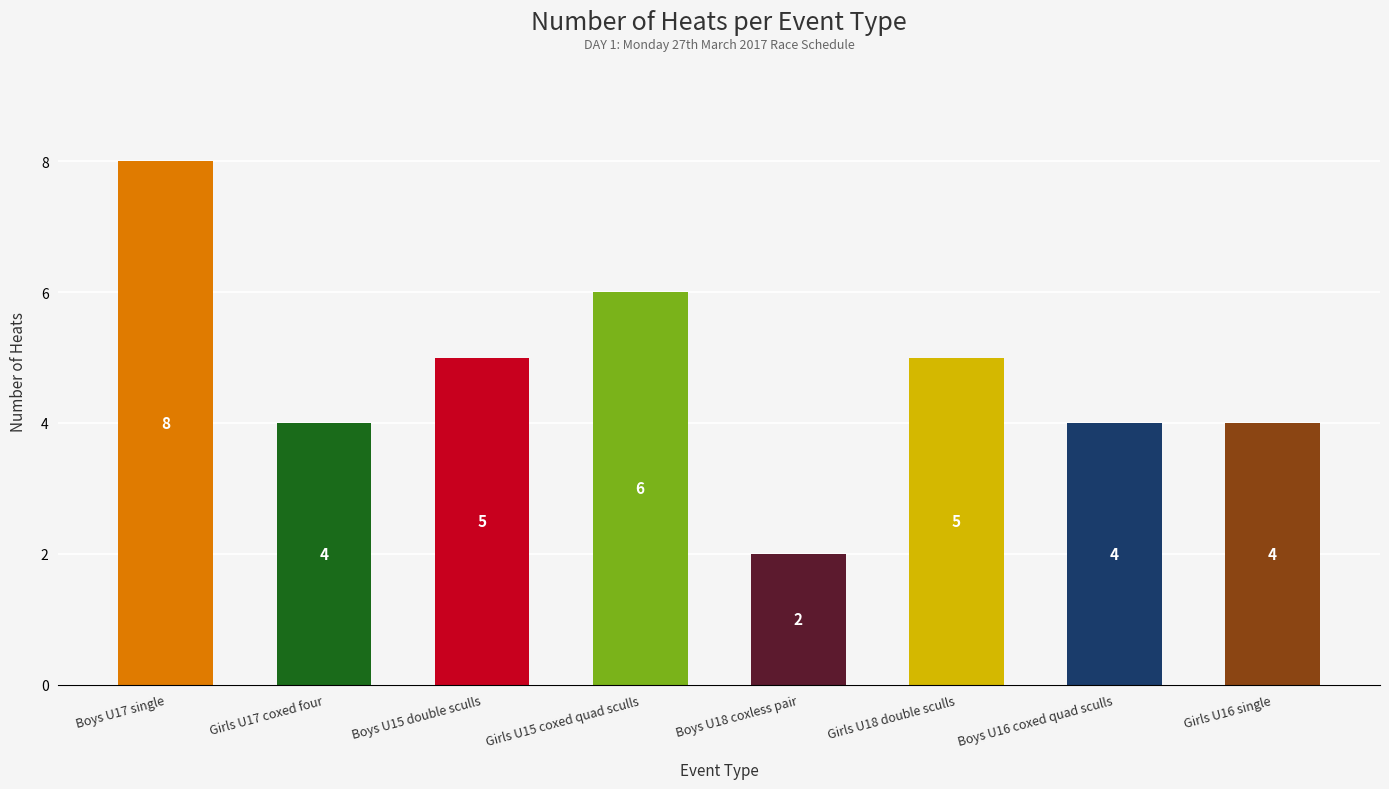

True or false: the data shows 2 at Boys U18 coxless pair.

True